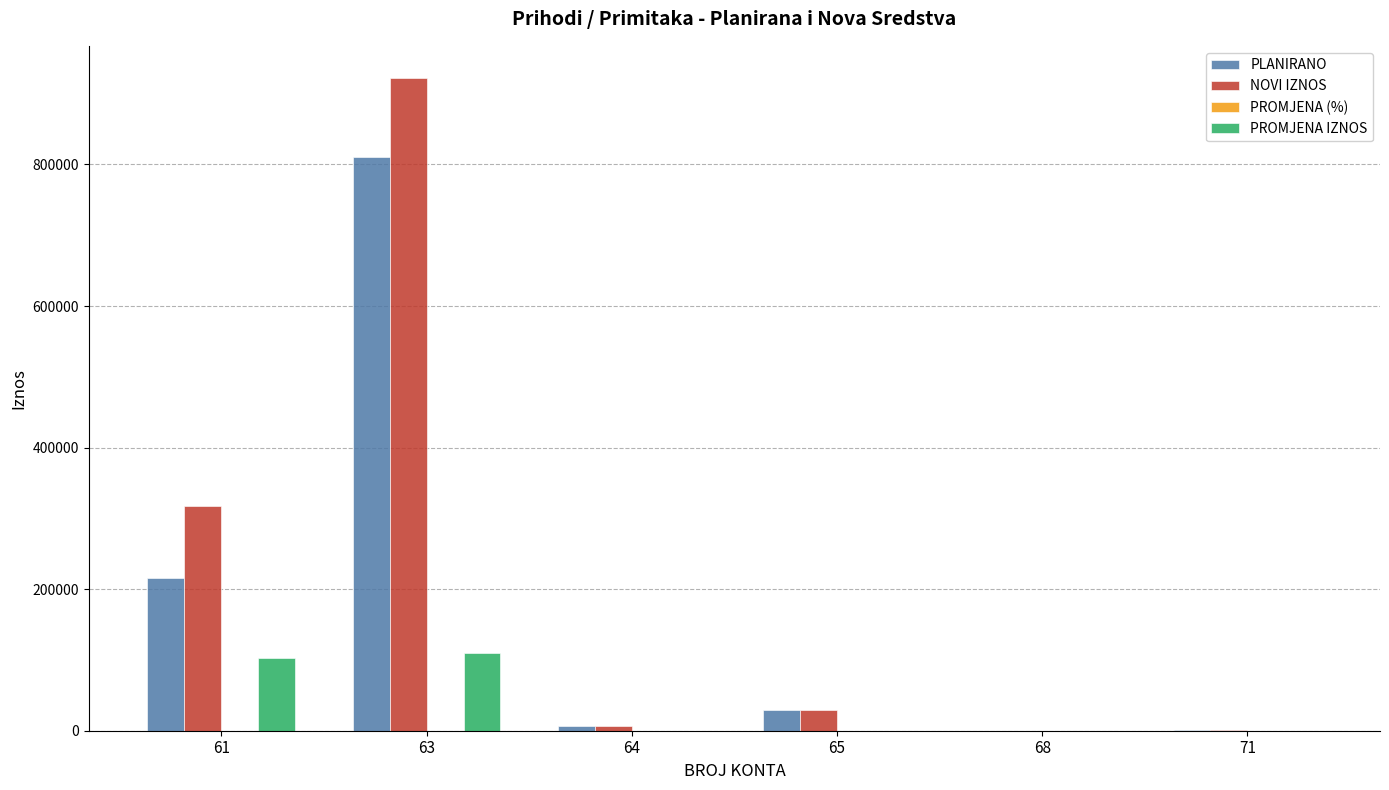

How many groups of bars are there?

6